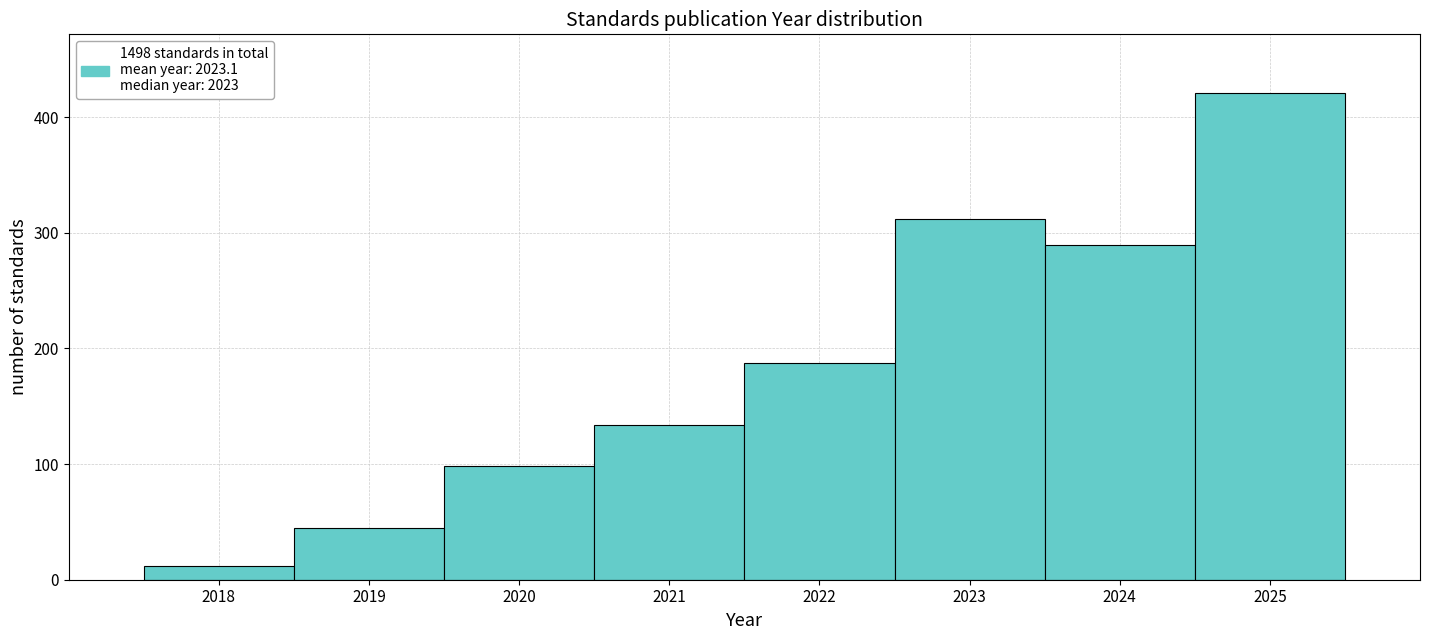

Reading left to right, transcribe this chart: for each bar, give the range it covers on the x-axis and its height. The values are not printed on the chart, so give them approximately, as read against the axis.

2017.5 to 2018.5: 10
2018.5 to 2019.5: 50
2019.5 to 2020.5: 100
2020.5 to 2021.5: 130
2021.5 to 2022.5: 190
2022.5 to 2023.5: 310
2023.5 to 2024.5: 290
2024.5 to 2025.5: 420